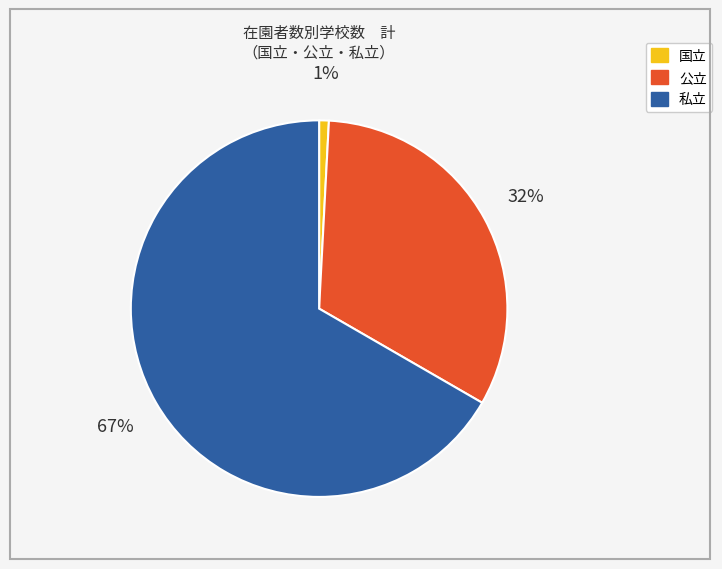

To the nearest percent, what portion does 私立 represent?

67%